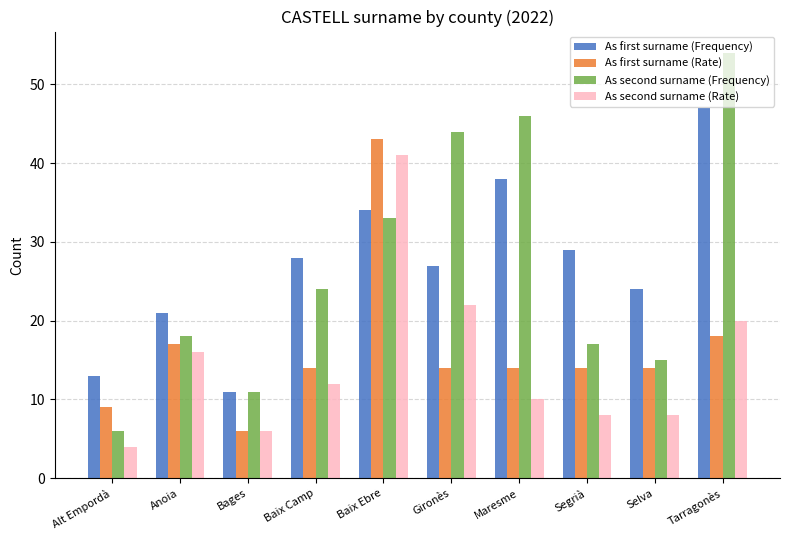

At Maresme, list the series in order from largest to smallest.

As second surname (Frequency), As first surname (Frequency), As first surname (Rate), As second surname (Rate)